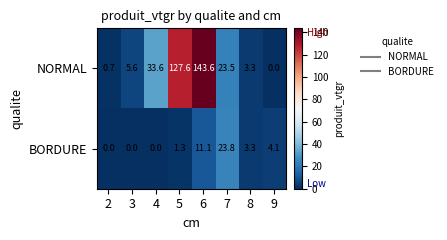

Reading right to left, what are all the values shown in this chart?

NORMAL: 0.0	3.3	23.5	143.6	127.6	33.6	5.6	0.7
BORDURE: 4.1	3.3	23.8	11.1	1.3	0.0	0.0	0.0